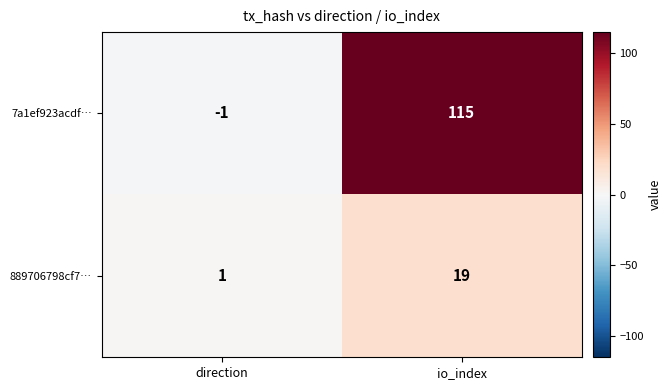

The value of 889706798cf7… at direction is 1. True or false?

True